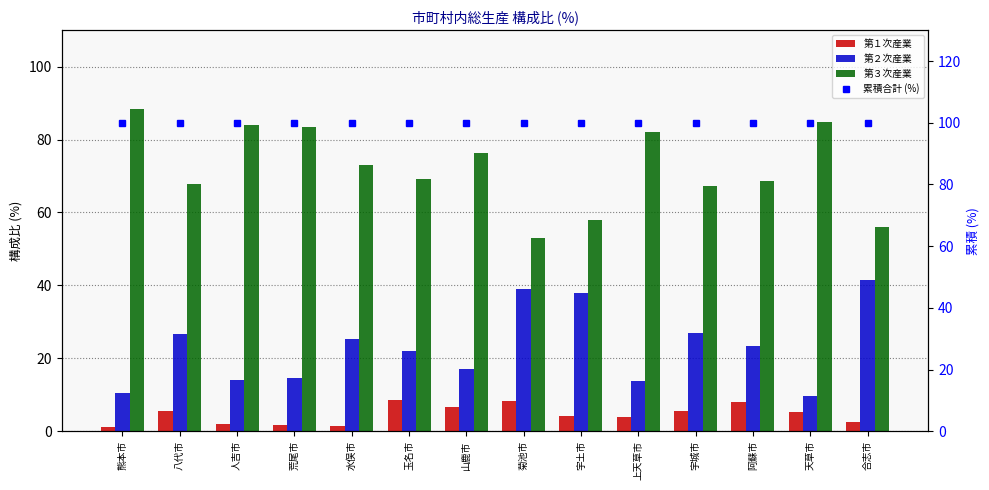

What are all the series names shown in the legend?

第１次産業, 第２次産業, 第３次産業, 累積合計 (%)